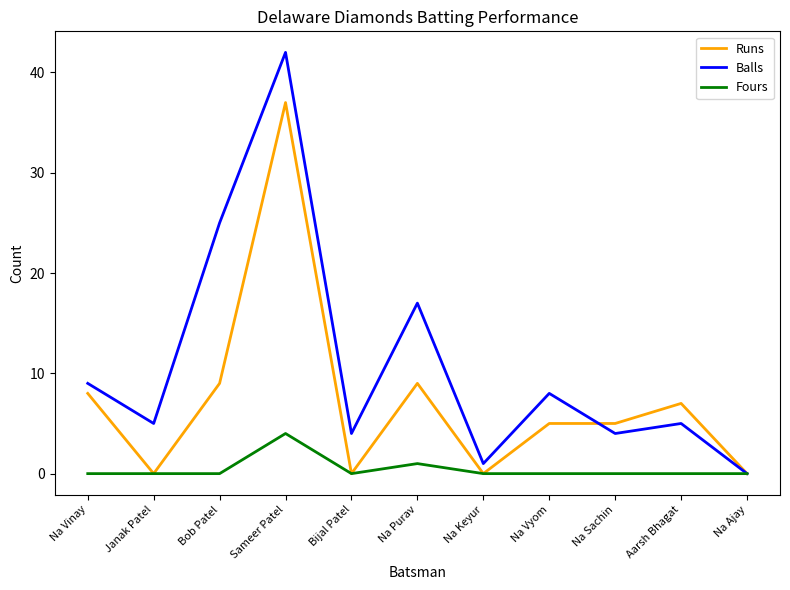

Rank the series at Na Vyom from lowest to highest value.

Fours, Runs, Balls